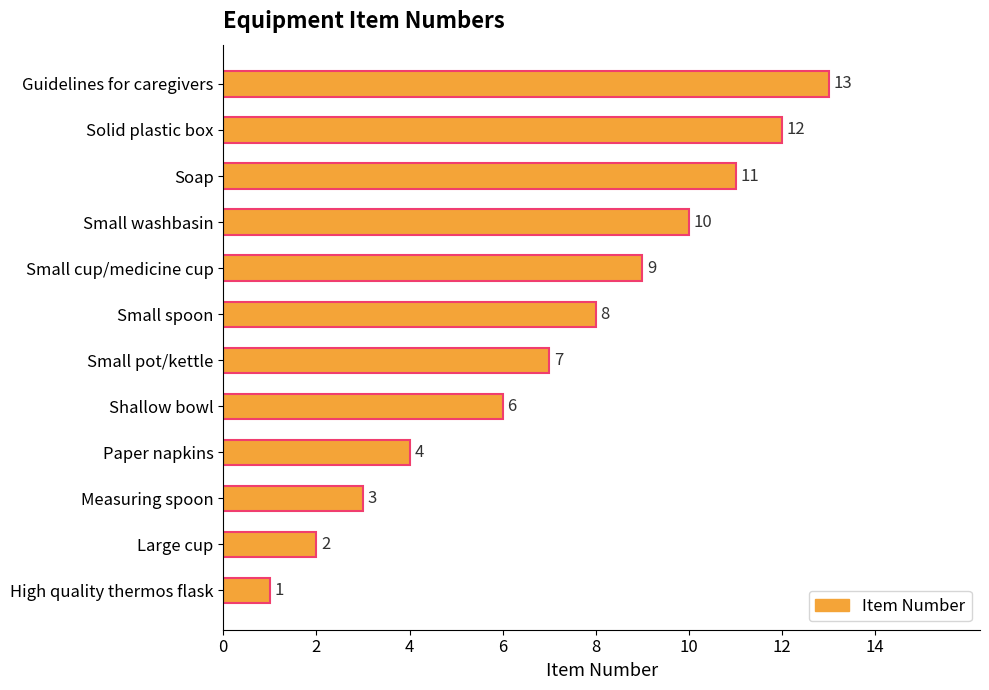

Reading top to bottom, transcribe all the data shown in this chart.

13	12	11	10	9	8	7	6	4	3	2	1